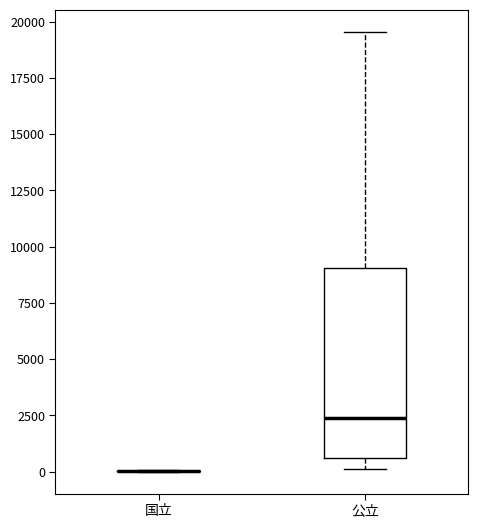

Which box is the tallest, from its lower edge to its upper edge?

公立